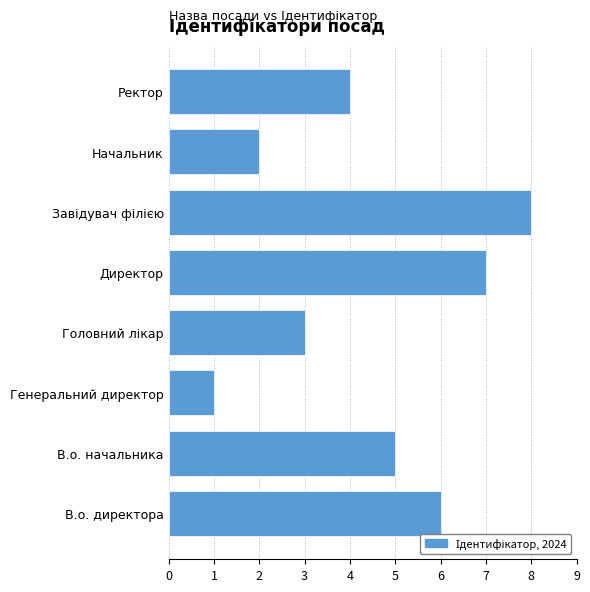

Count the values in the range 3 to 7.

5